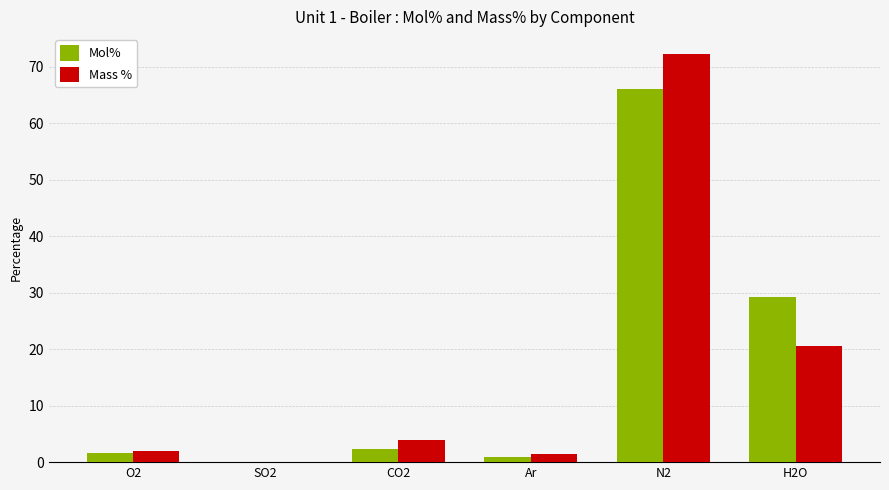

At which category is the sum across all series the highest?

N2